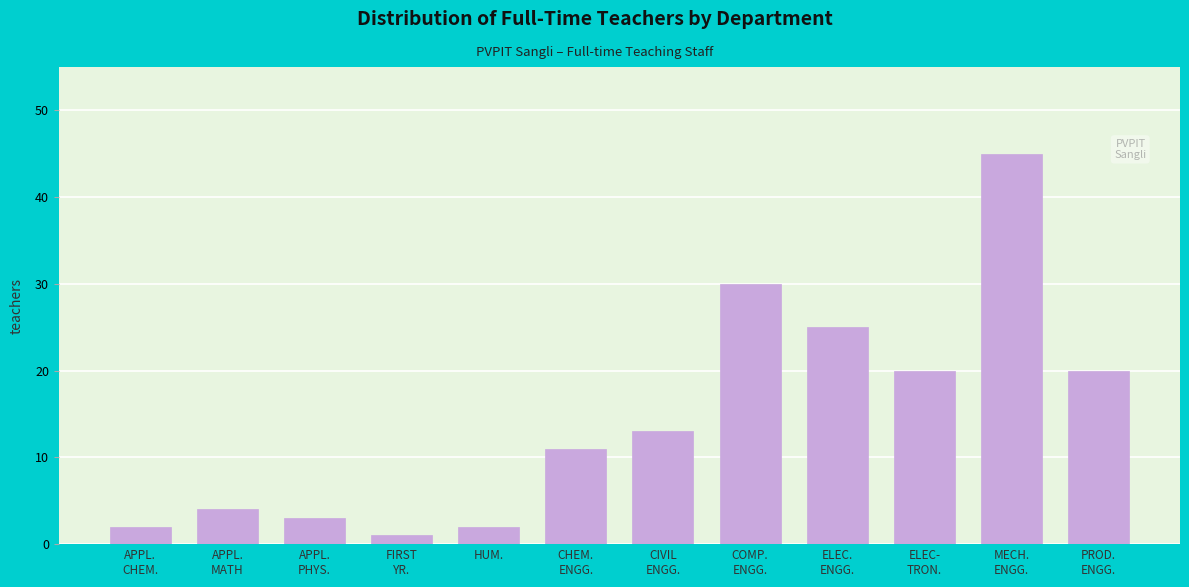

Reading left to right, list all the values displayed in this chart.

2	4	3	1	2	11	13	30	25	20	45	20